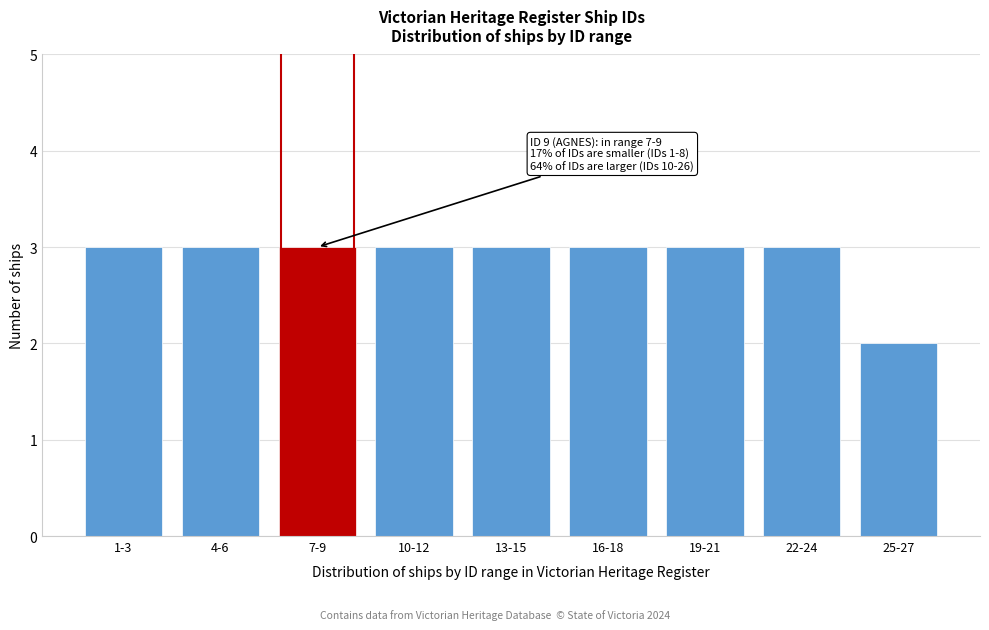

Reading left to right, extract all data points from this chart.

1-3=3	4-6=3	7-9=3	10-12=3	13-15=3	16-18=3	19-21=3	22-24=3	25-27=2